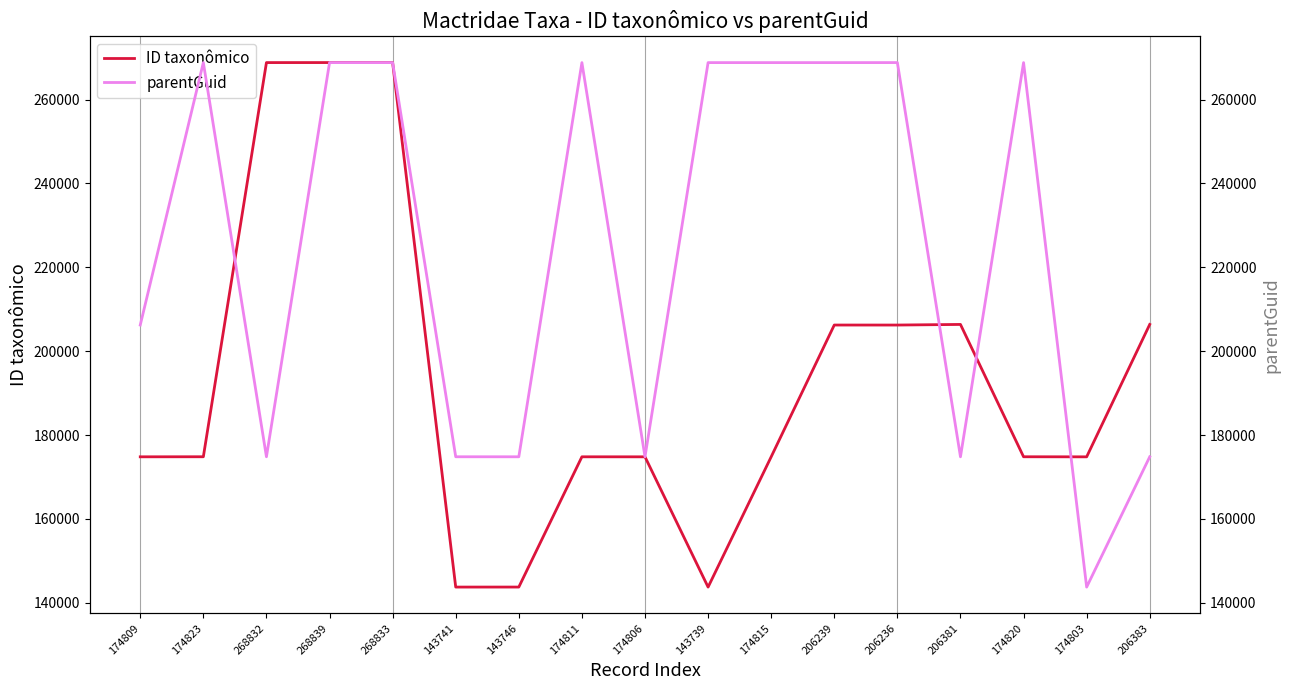

Reading left to right, transcribe all the data shown in this chart.

ID taxonômico: 174809	174823	268832	268839	268833	143741	143746	174811	174806	143739	174815	206239	206236	206381	174820	174803	206383
parentGuid: 206239	268839	174820	268827	268827	174820	174815	268827	174815	268827	268827	268827	268833	174811	268827	143739	174820